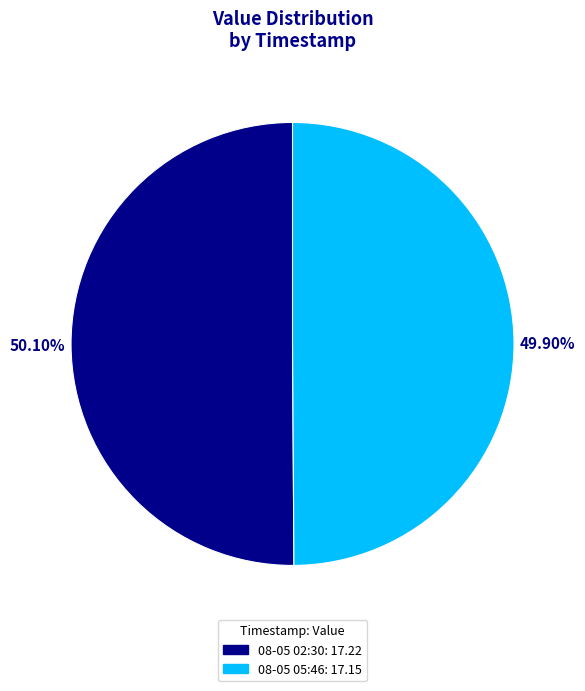

Is there a majority slice in this chart?

Yes